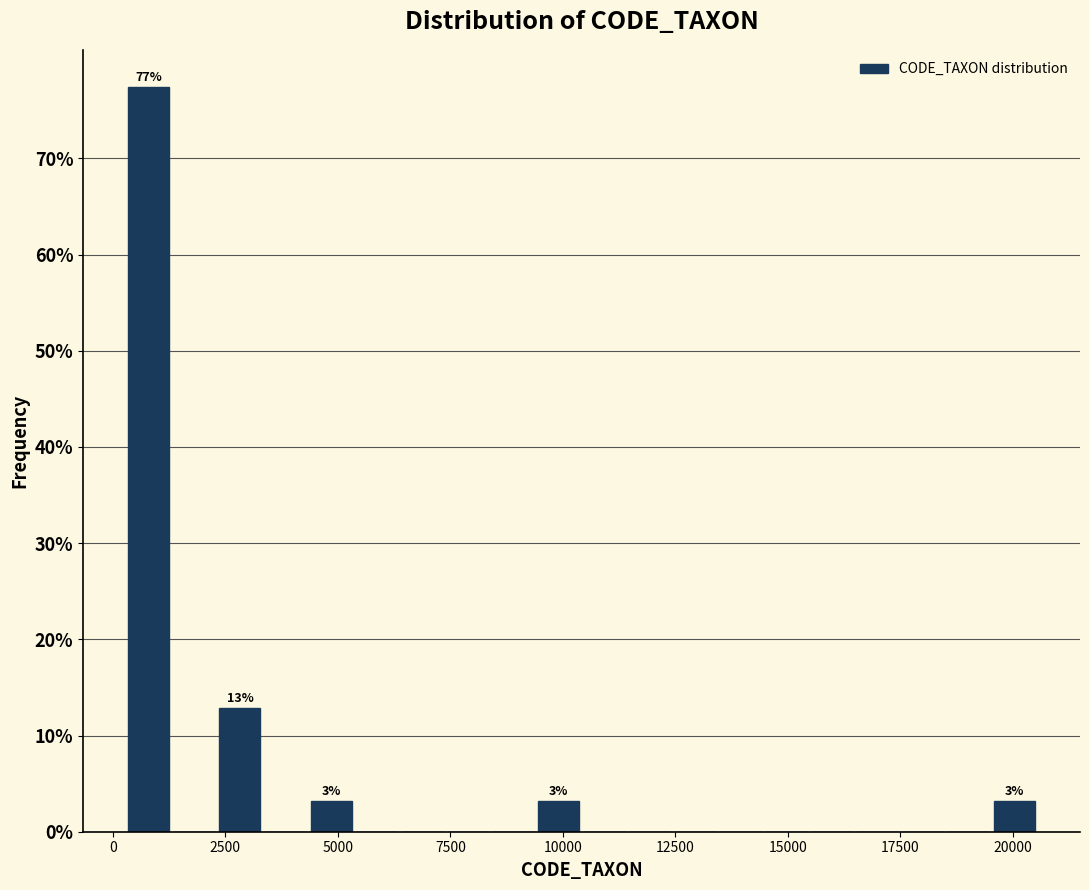

Around what value on the x-axis is the tallest bar? Give the approximate position of its centre, as read against the axis.

1000